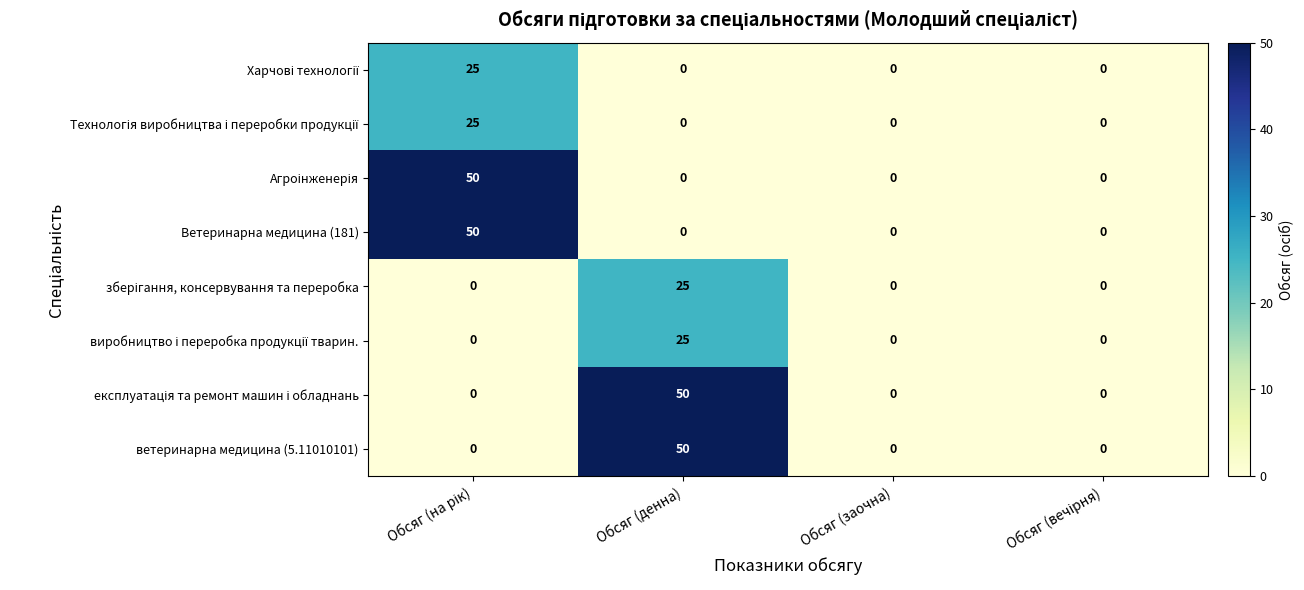

Is it true that ветеринарна медицина (5.11010101) equals 0 at Обсяг (заочна)?

True